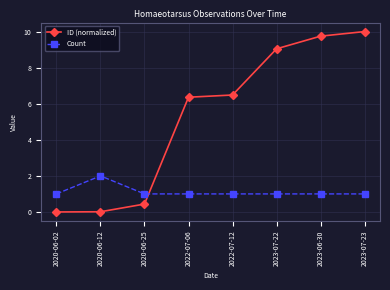

Count the number of categories in the chart.

8